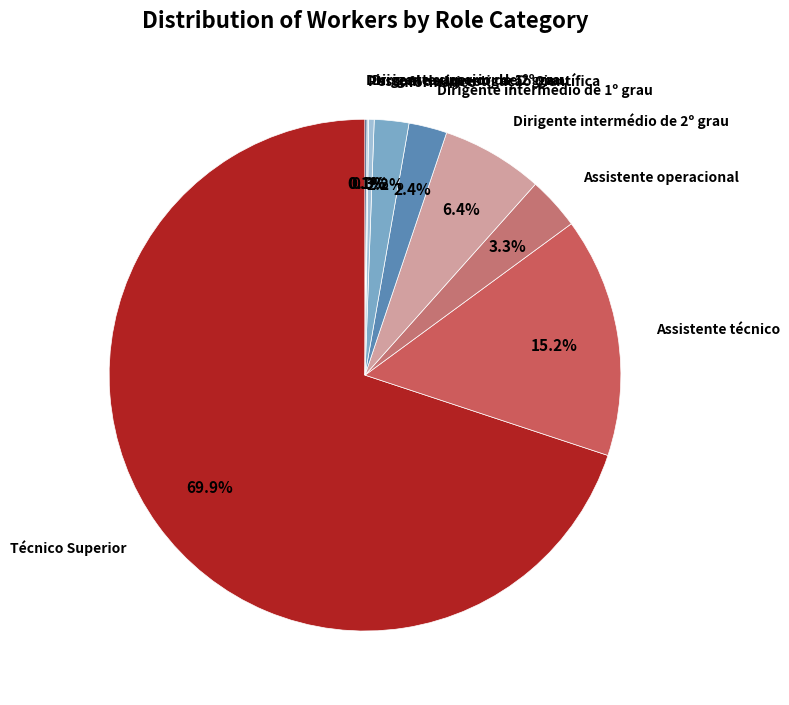

To the nearest percent, what is the difference between the largest and smallest slice percentages?

70%